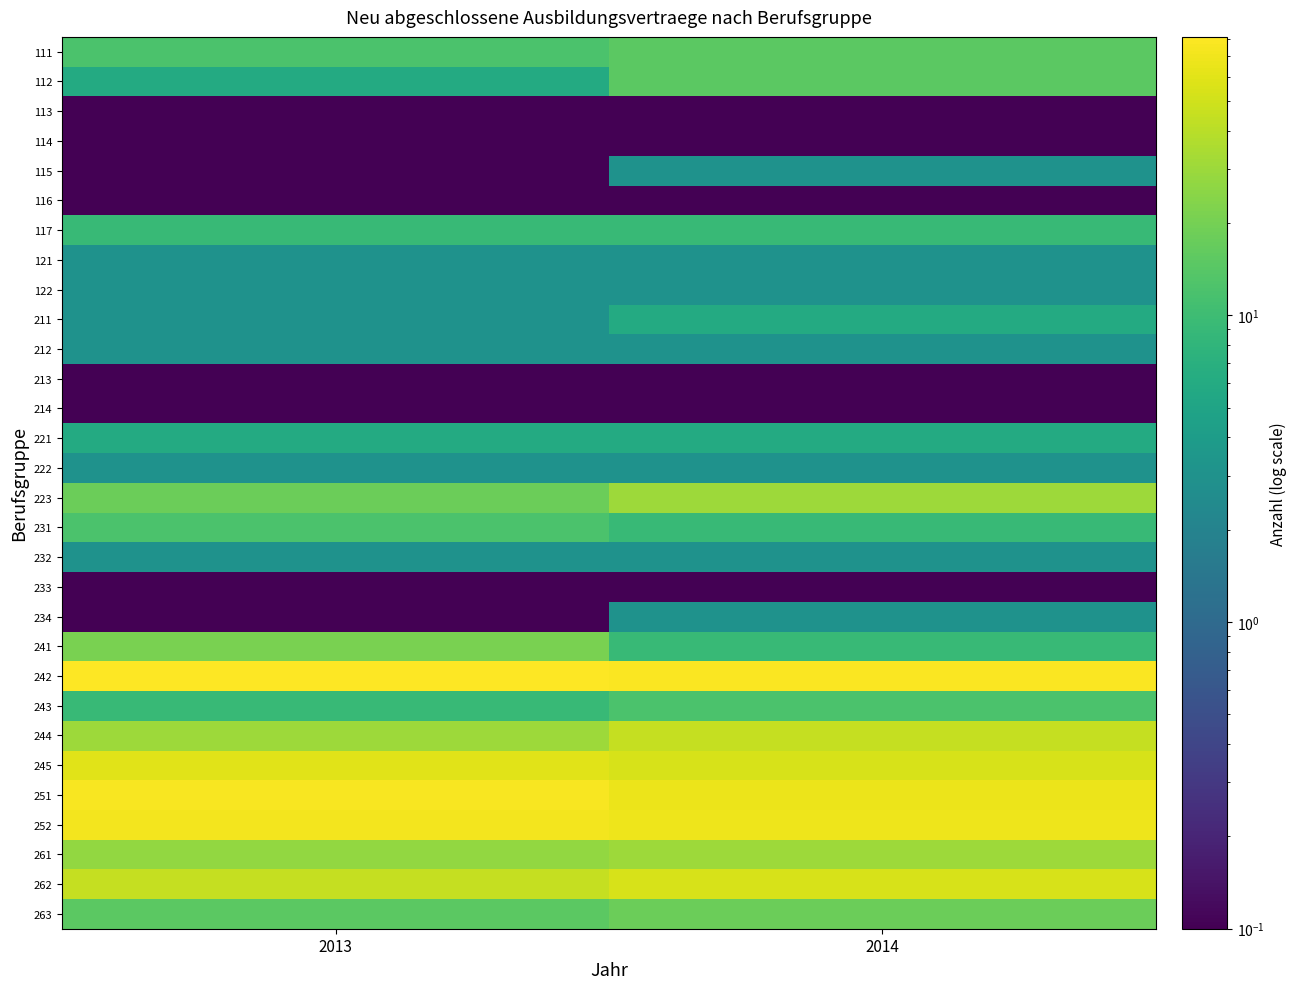

Reading right to left, transcribe all the data shown in this chart.

111: 2014=15.0	2013=12.0
112: 2014=15.0	2013=6.0
113: 2014=0.1	2013=0.1
114: 2014=0.1	2013=0.1
115: 2014=3.0	2013=0.1
116: 2014=0.1	2013=0.1
117: 2014=9.0	2013=9.0
121: 2014=3.0	2013=3.0
122: 2014=3.0	2013=3.0
211: 2014=6.0	2013=3.0
212: 2014=3.0	2013=3.0
213: 2014=0.1	2013=0.1
214: 2014=0.1	2013=0.1
221: 2014=6.0	2013=6.0
222: 2014=3.0	2013=3.0
223: 2014=30.0	2013=18.0
231: 2014=9.0	2013=12.0
232: 2014=3.0	2013=3.0
233: 2014=0.1	2013=0.1
234: 2014=3.0	2013=0.1
241: 2014=9.0	2013=21.0
242: 2014=78.0	2013=81.0
243: 2014=12.0	2013=9.0
244: 2014=45.0	2013=30.0
245: 2014=54.0	2013=60.0
251: 2014=66.0	2013=75.0
252: 2014=69.0	2013=72.0
261: 2014=30.0	2013=27.0
262: 2014=54.0	2013=45.0
263: 2014=18.0	2013=15.0